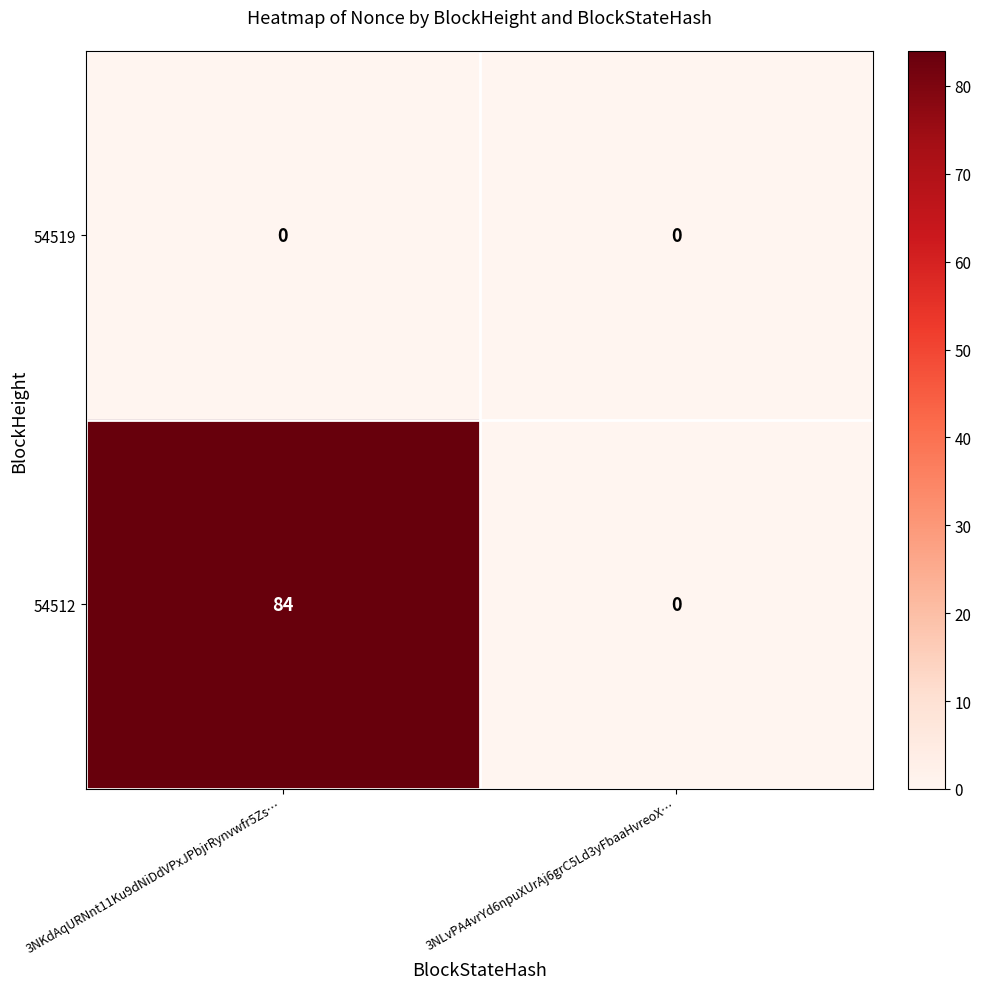

The value of 54519 at 3NKdAqURNnt11Ku9dNiDdVPxJPbjrRynvwfr5Zs… is 0. True or false?

True